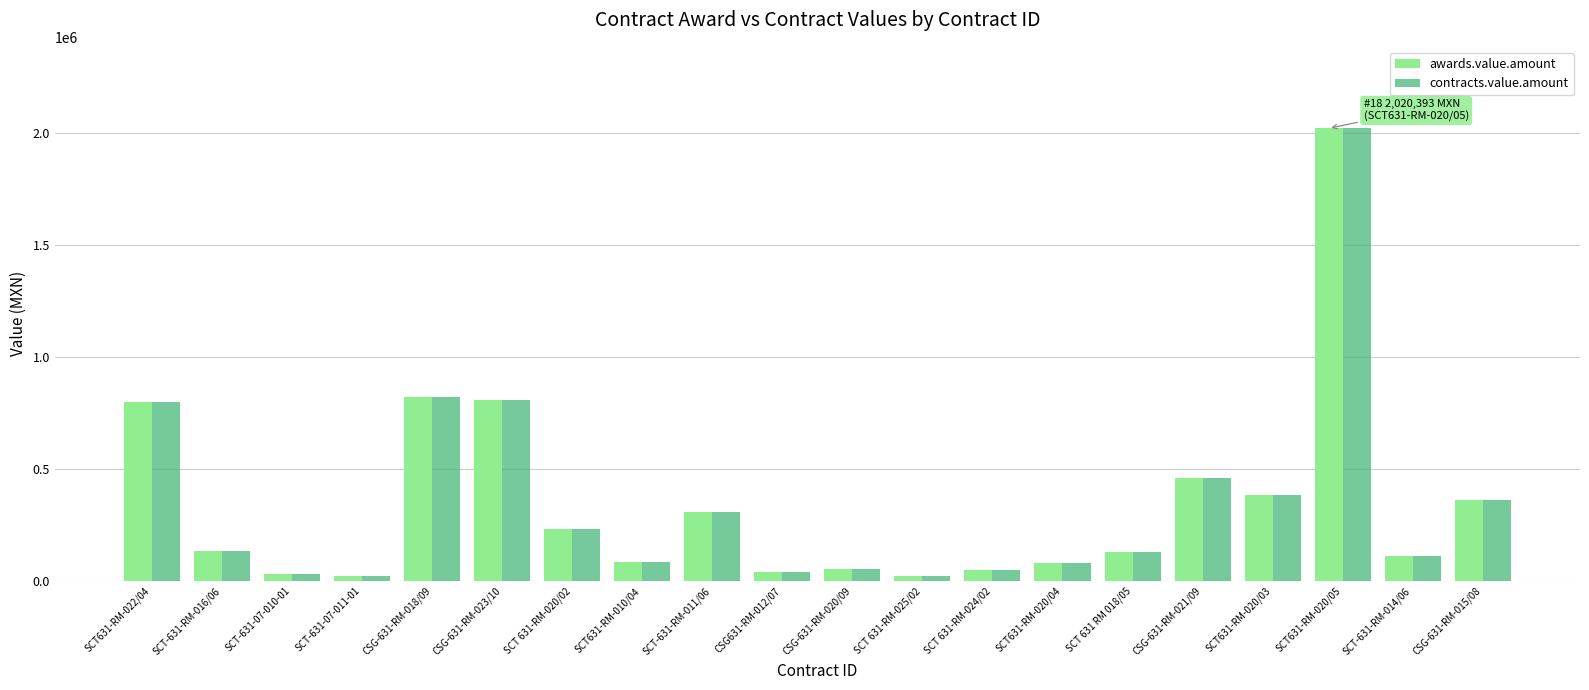

Are the bars horizontal?

No